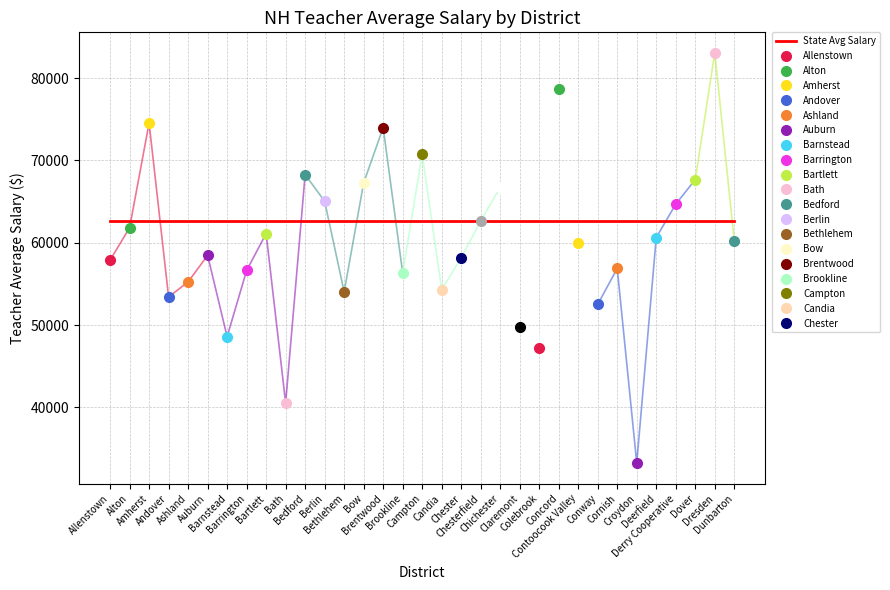

How many interior local peaks does the All Teachers series have?

10